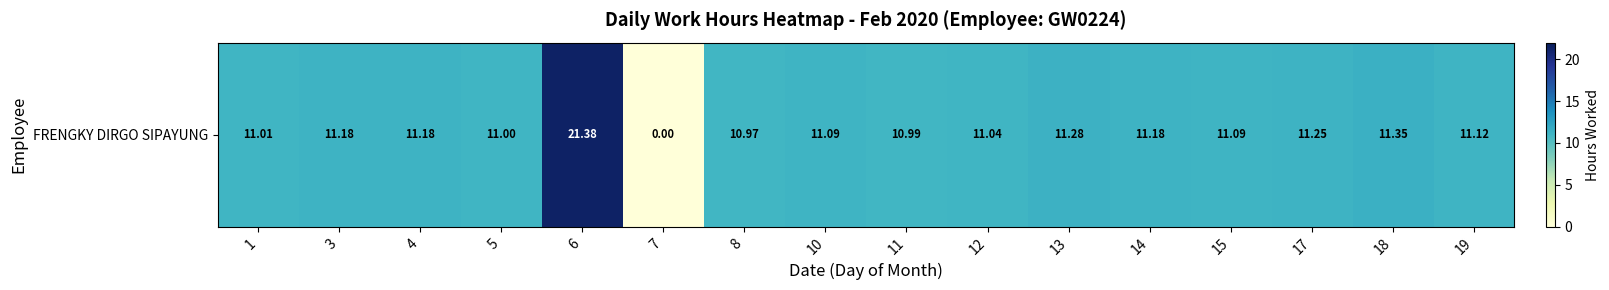

What is the sum of all values?

177.1